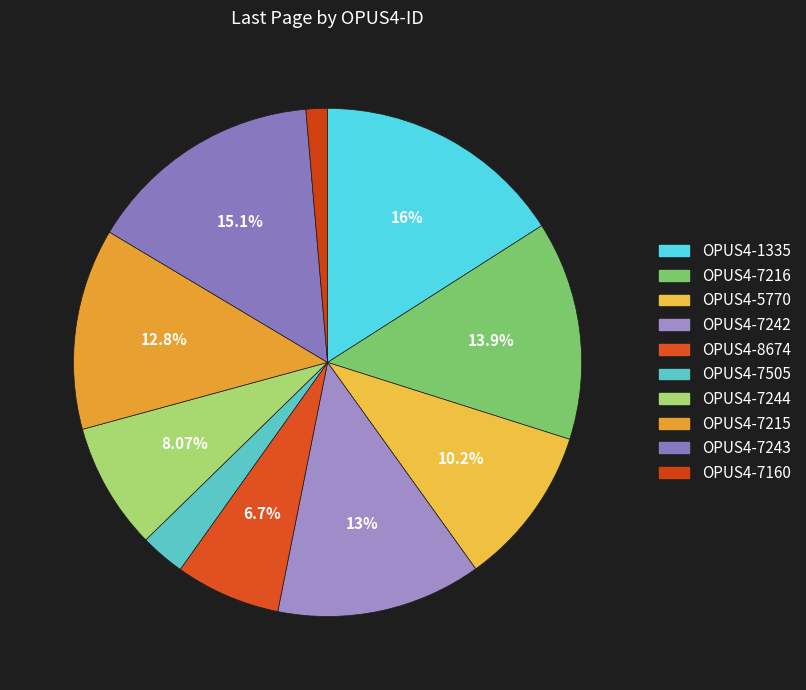

Which slice is the largest?

OPUS4-1335